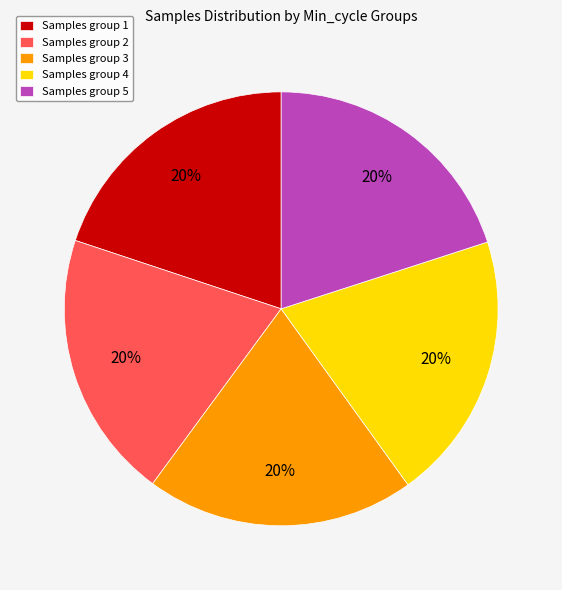

What is the ratio of the value at Samples group 4 to the value at Samples group 5?

1.0